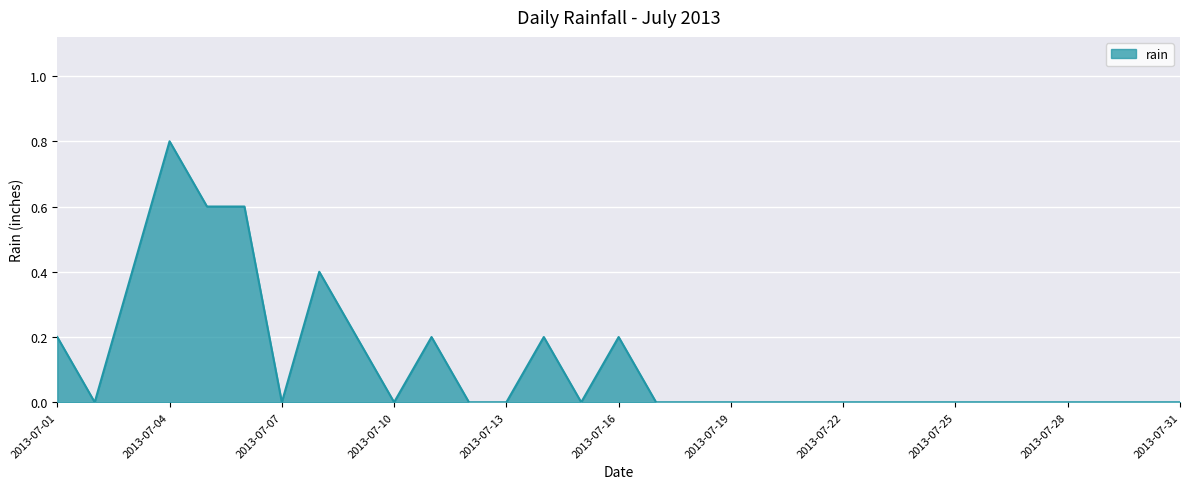

What is the difference between the maximum and minimum values?

0.8